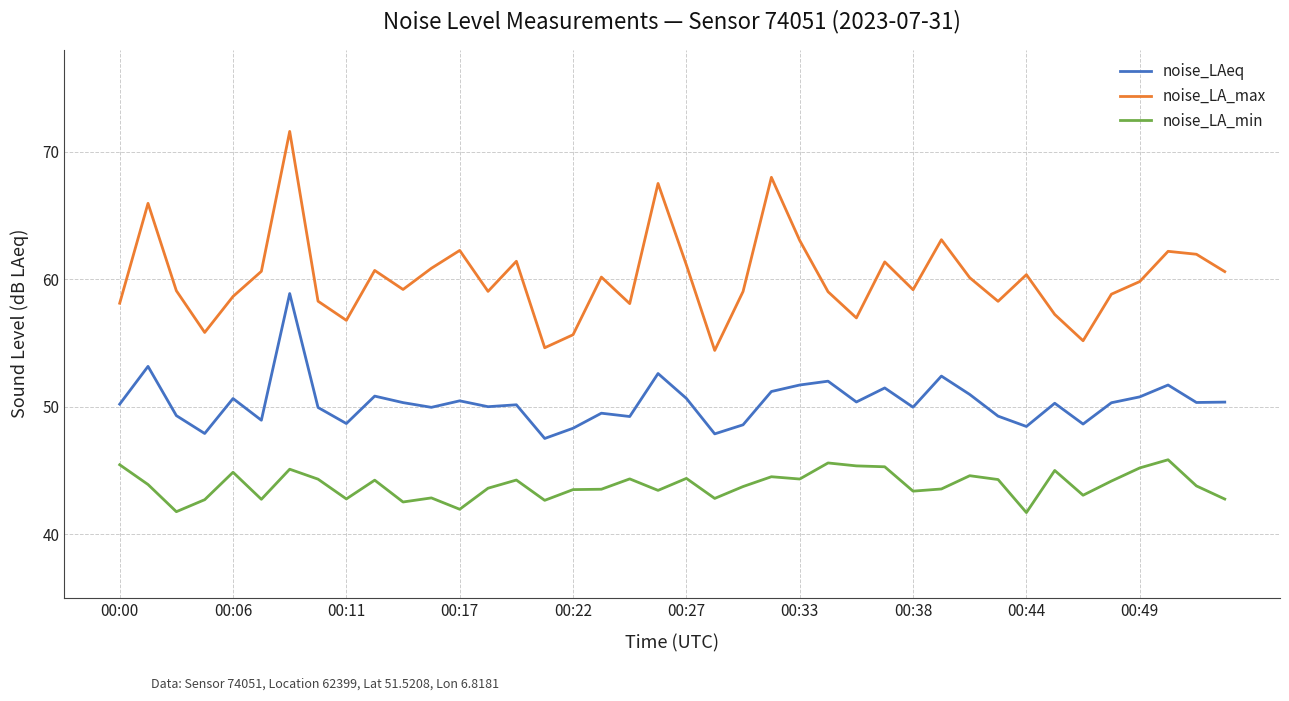

True or false: noise_LA_max and noise_LAeq cross at least once.

False